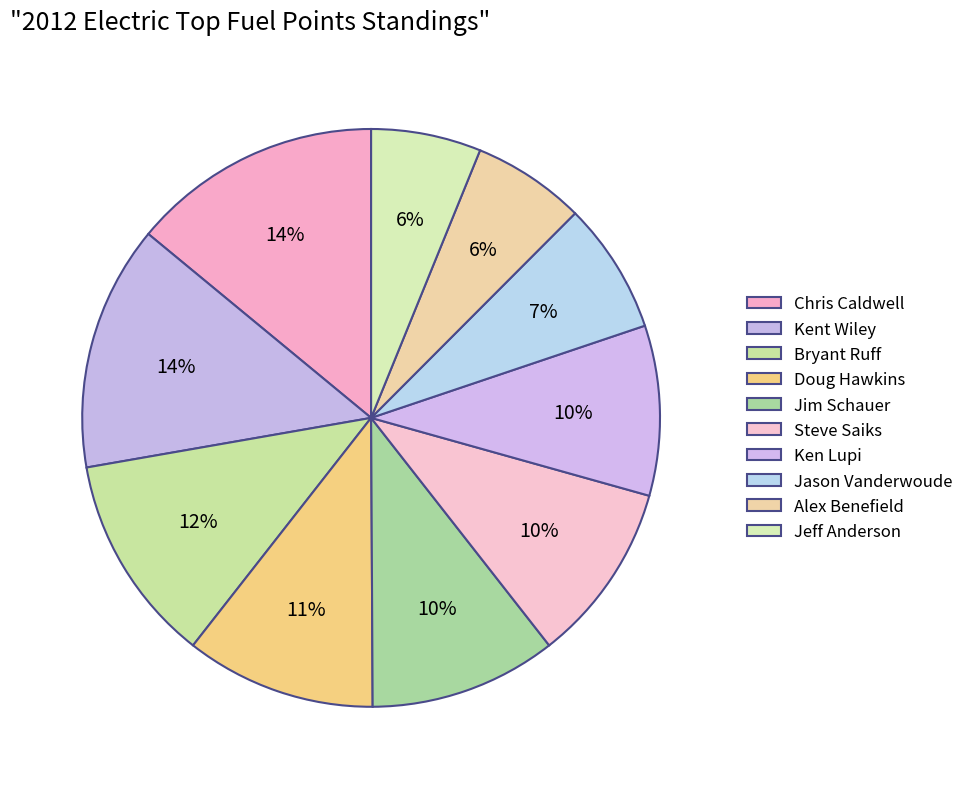

To the nearest percent, what percentage of the pie is Doug Hawkins?

11%